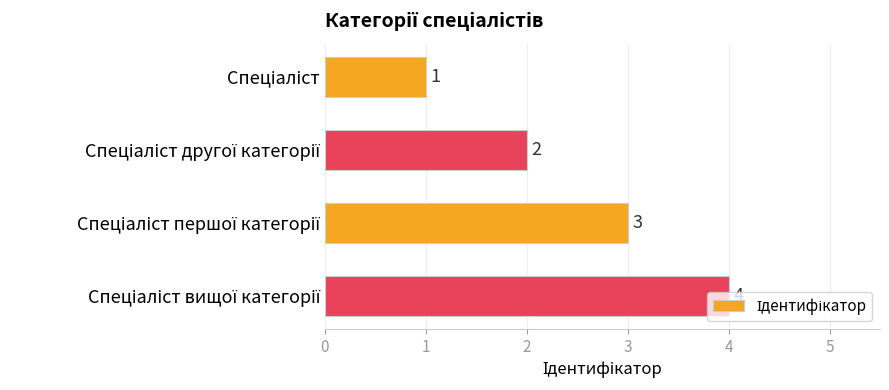

What is the maximum value shown in the chart?

4